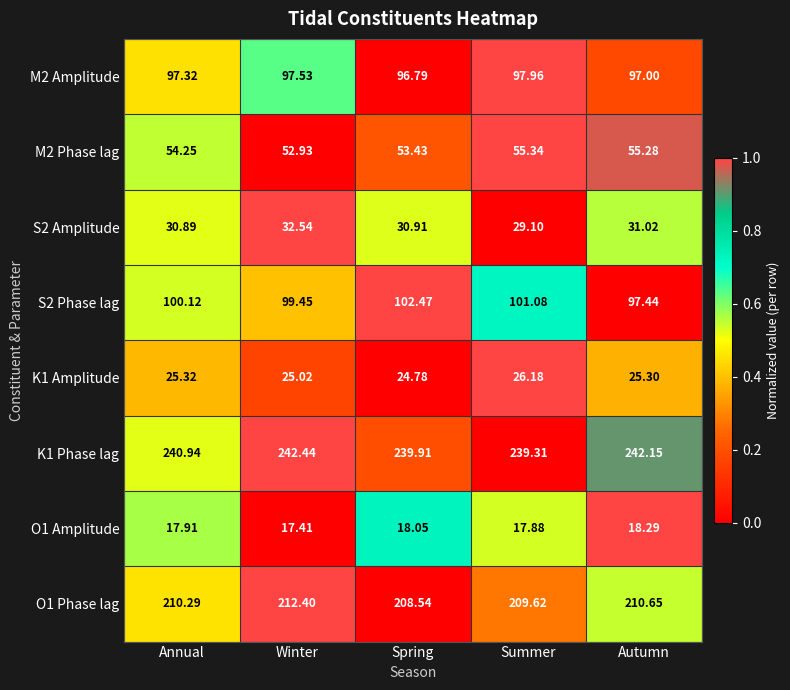

What is the spread (max minus min) of values at Winter?

225.0